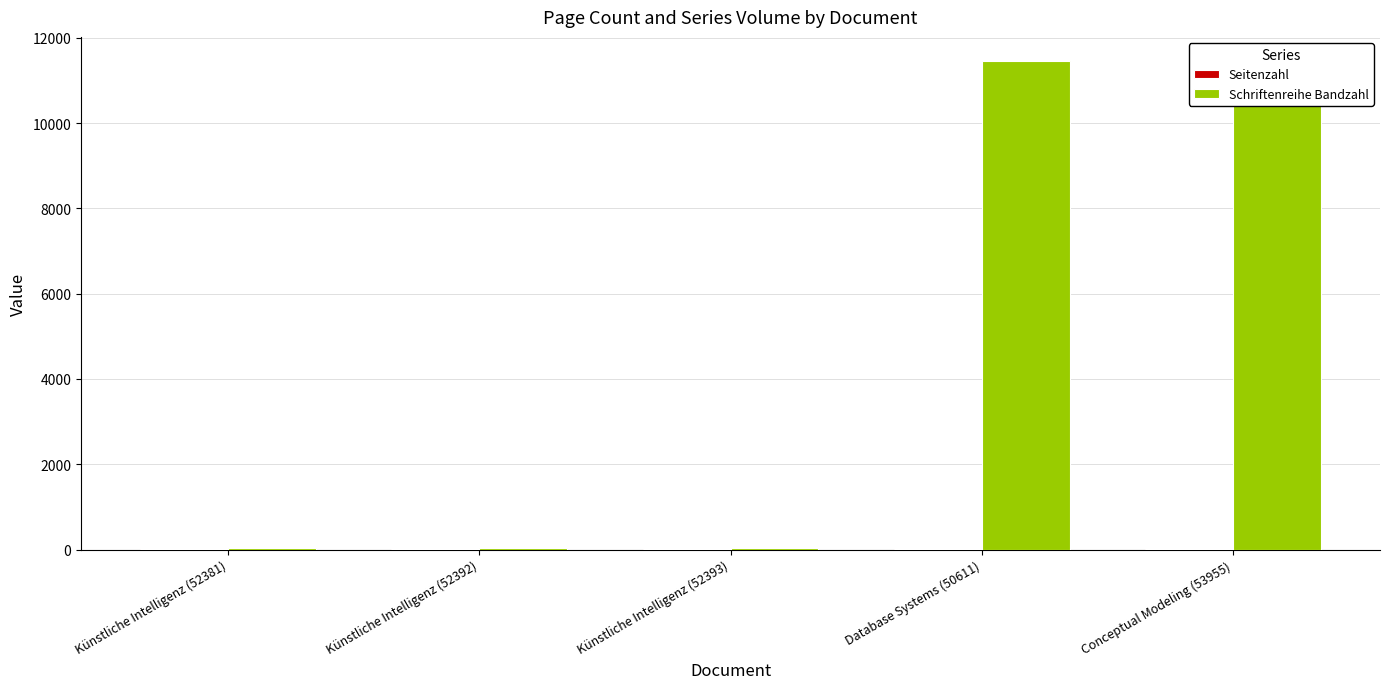

Which series has the largest total across all categories?

Schriftenreihe Bandzahl